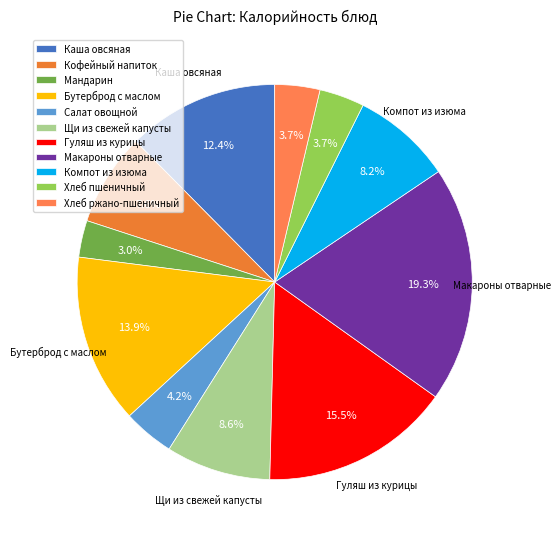

Between Хлеб пшеничный and Бутерброд с маслом, which is larger?

Бутерброд с маслом